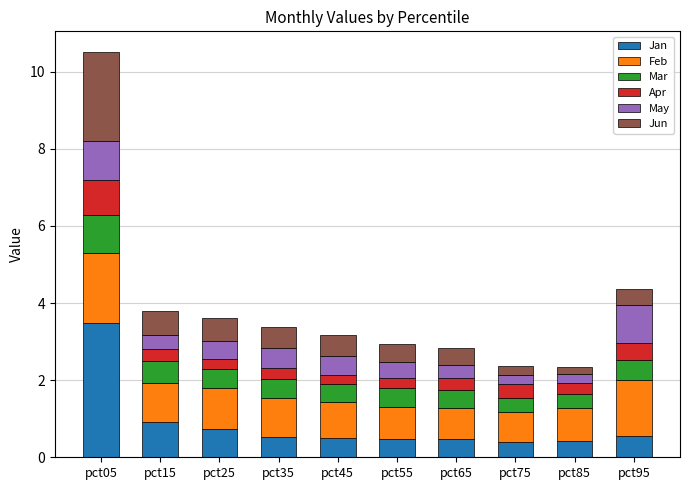

What is the difference between the Jan values at pct15 and pct55?

0.4